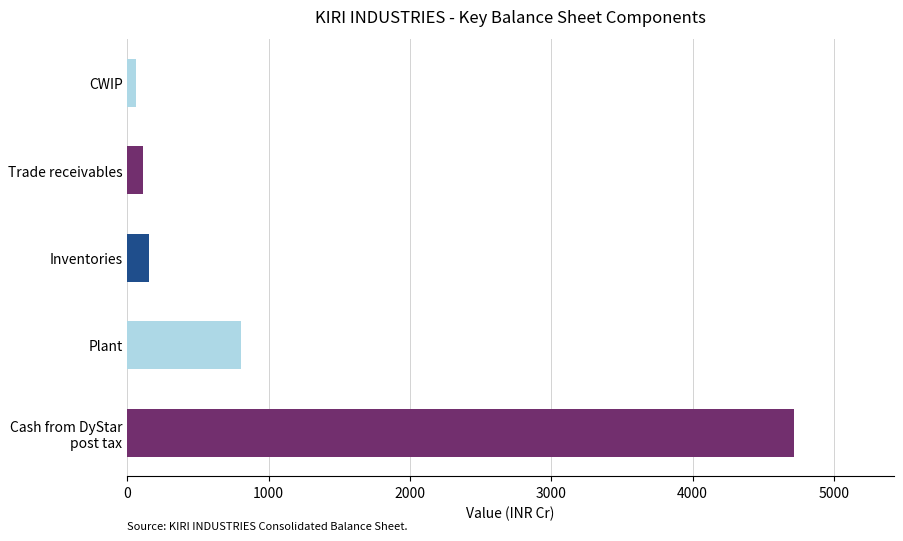

What is the change in value from Cash from DyStar post tax to Trade receivables?

-4609.0